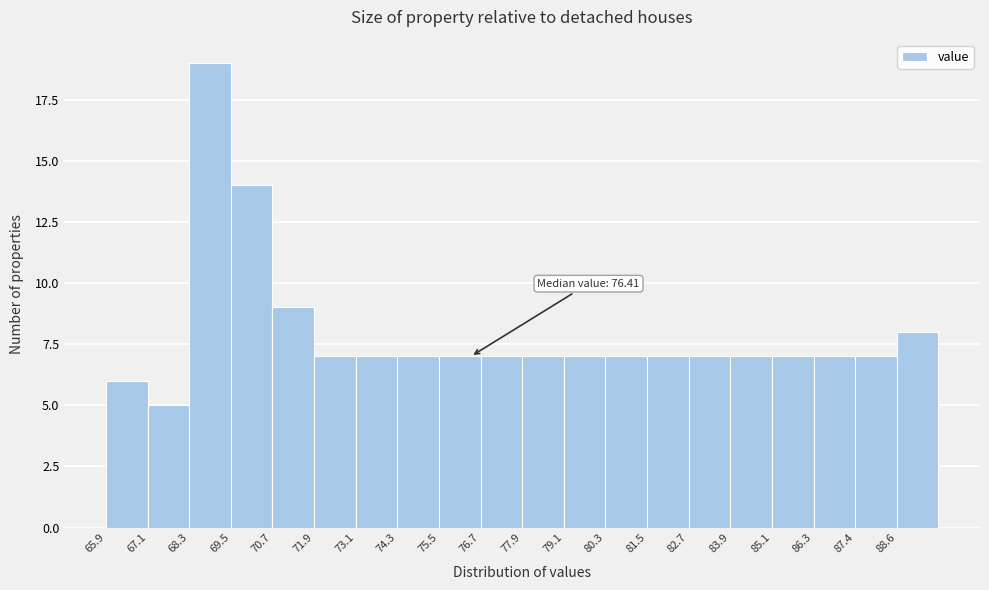

Which range on the x-axis has the tallest bar?

68.4 to 69.6